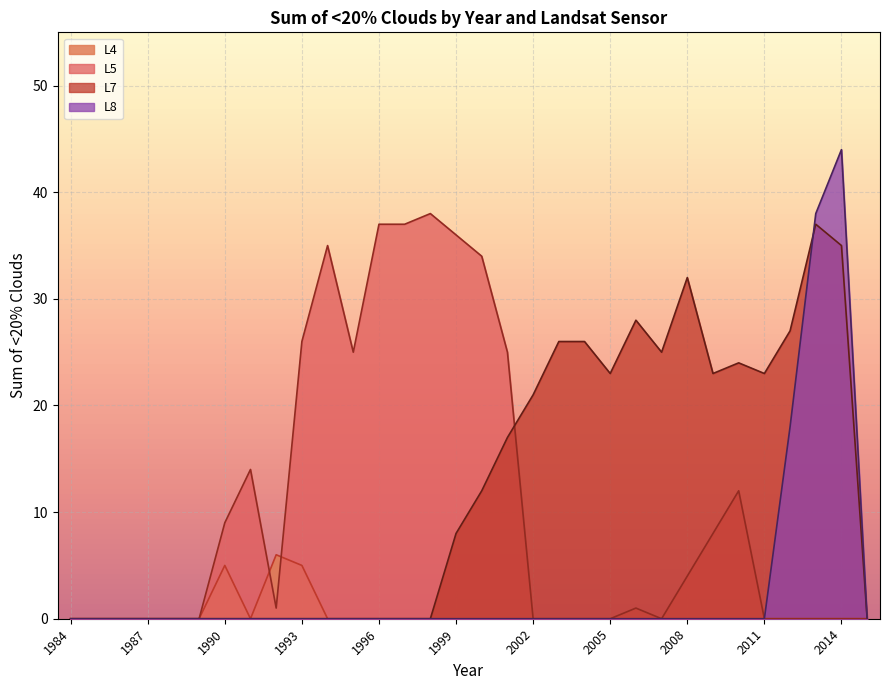

What is the maximum value shown in the chart?

44